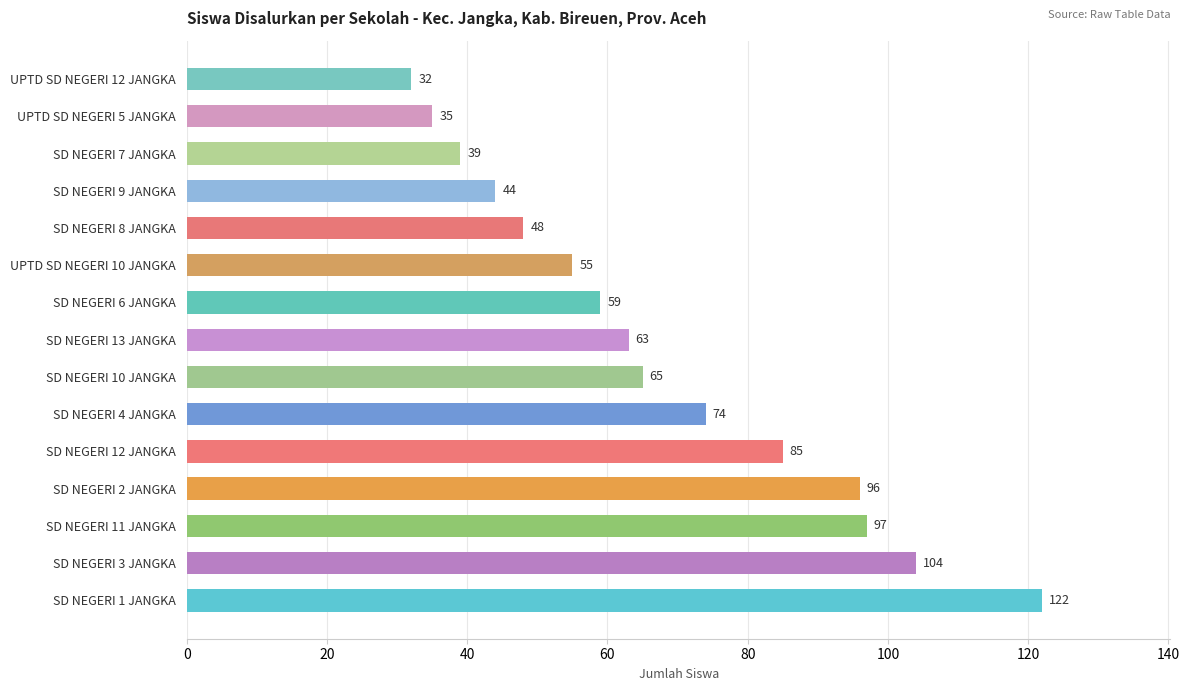

Approximately how many times larger is the value at SD NEGERI 13 JANGKA compared to SD NEGERI 8 JANGKA?

1.3